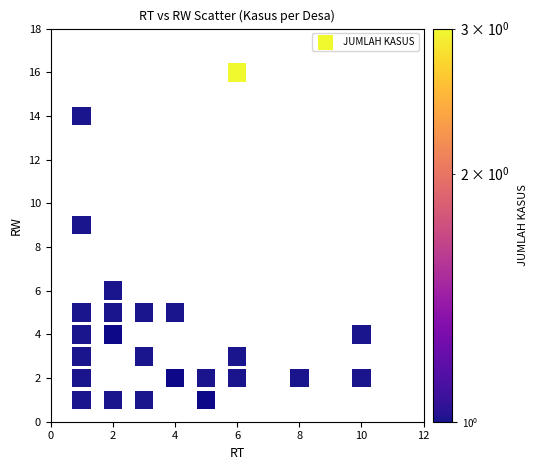

What Y value in the scatter plot is closest to 8?

9